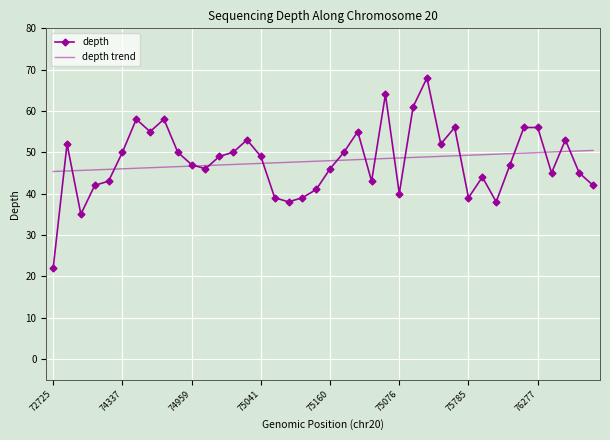

List the series in order of their peak value, lowest first.

depth trend, depth